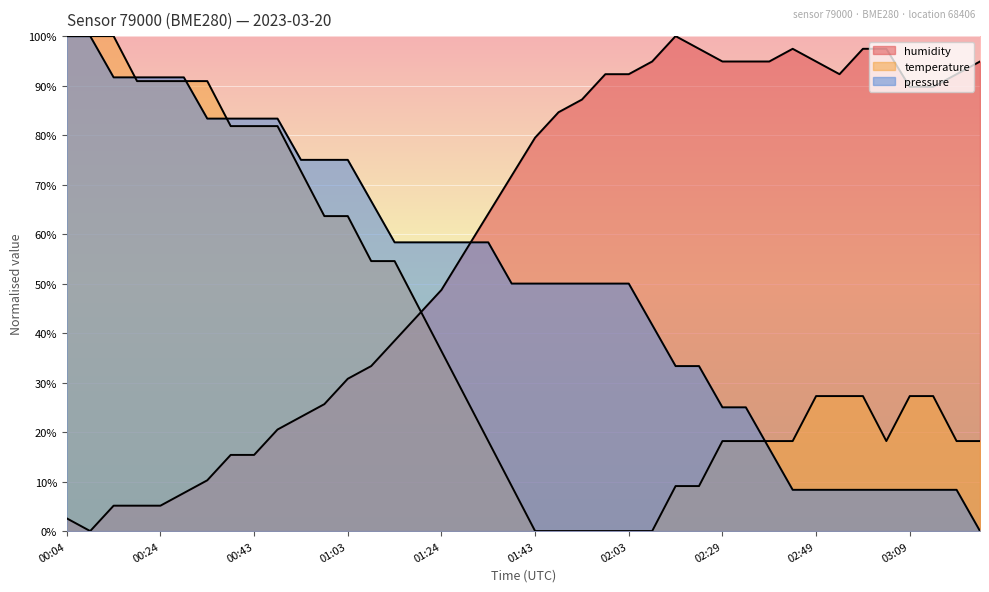

Which has a higher value, 01:29 or 00:48?

01:29